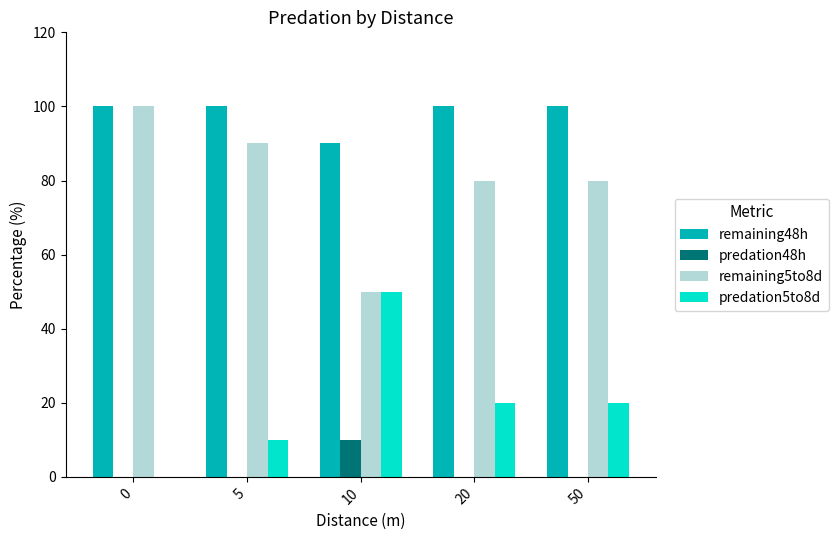

Which series has the largest total across all categories?

remaining48h